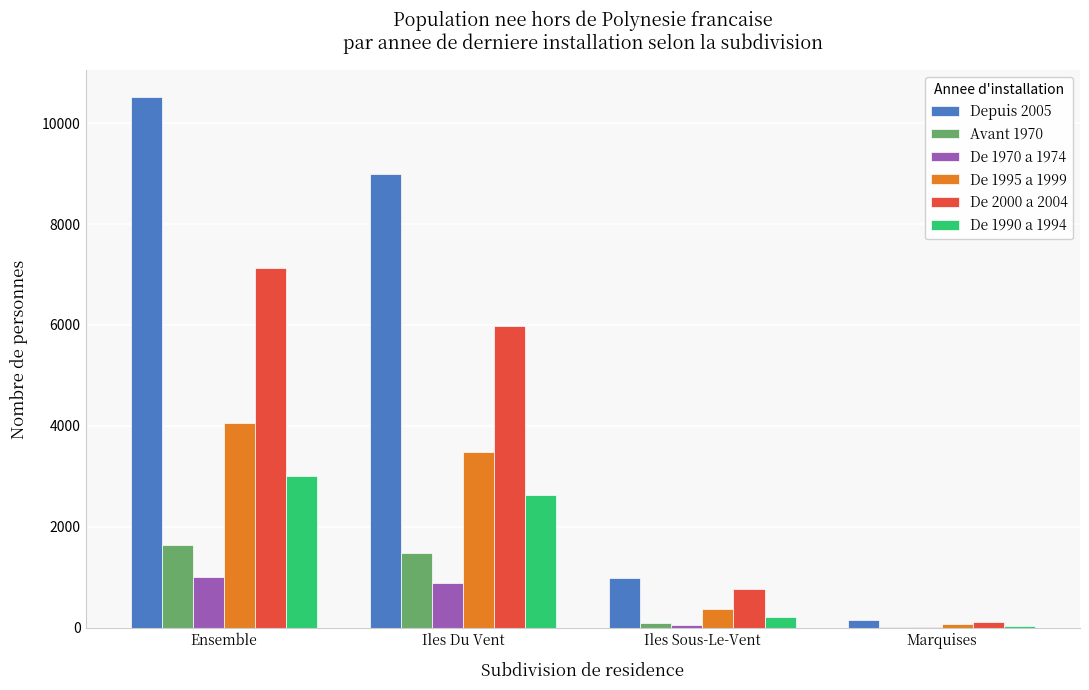

What is the total value across all series at Ensemble?

27360